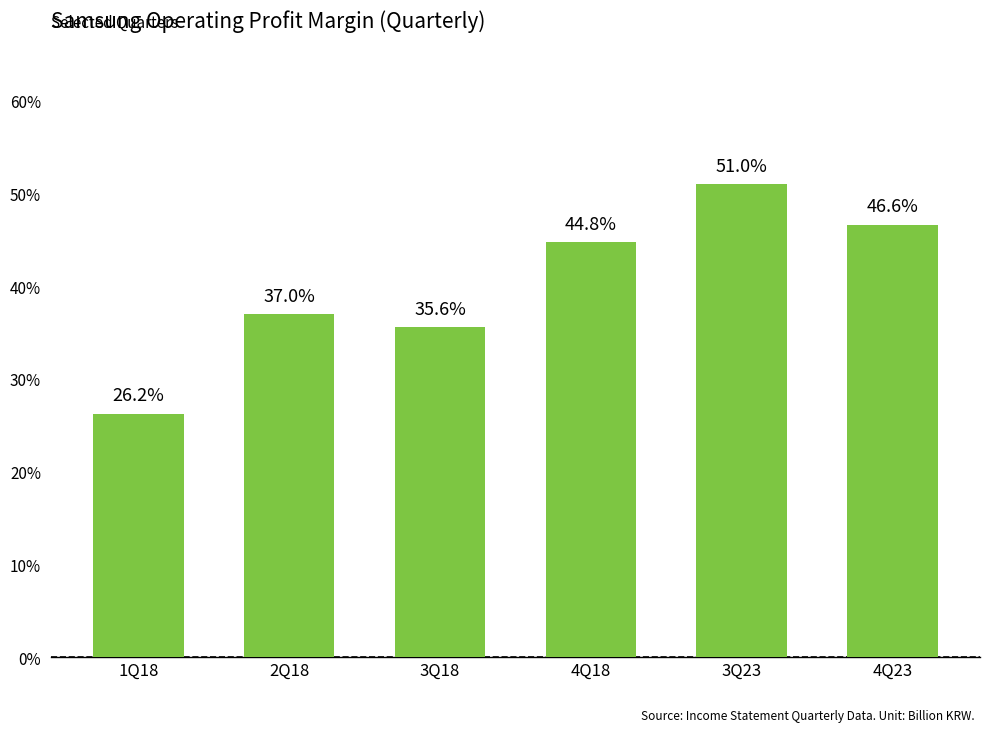

Are the bars grouped side by side (vs. stacked)?

No